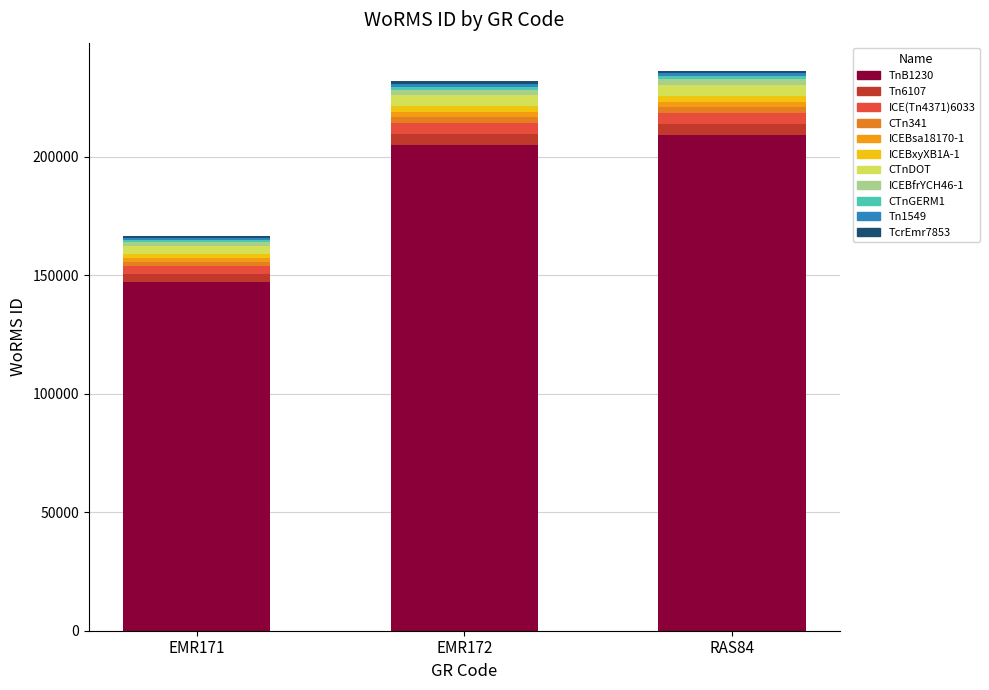

Are the bars horizontal?

No